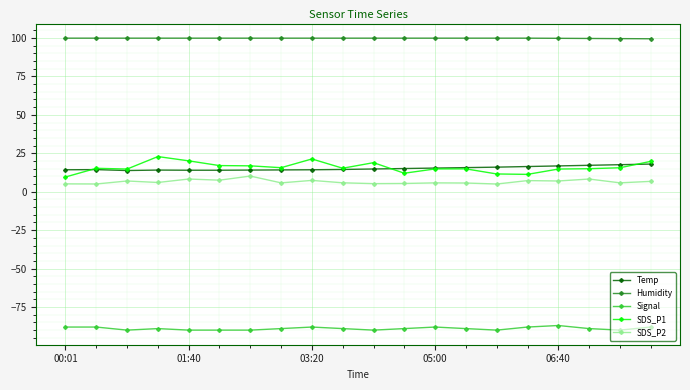

What is the value of the Temp point at the 2nd from the left?

14.4